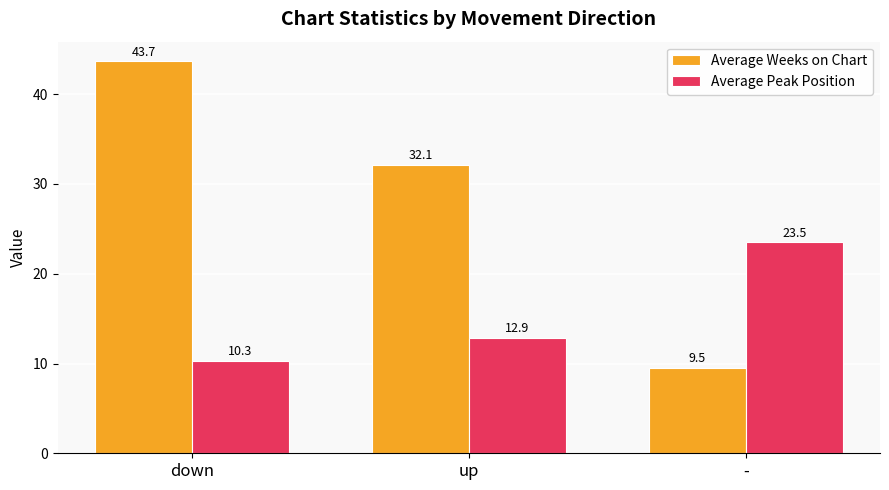

Which series has the largest total across all categories?

Average Weeks on Chart